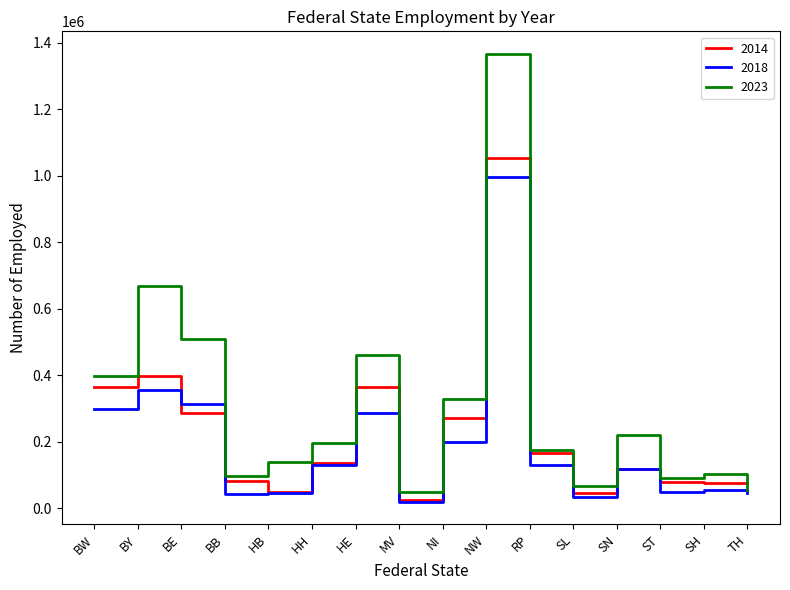

At which category is the sum across all series the highest?

NW